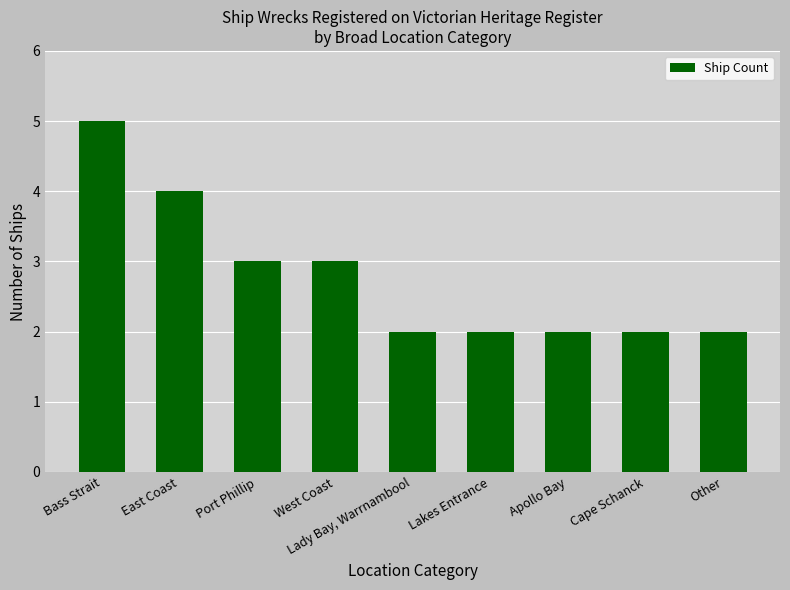

At which category does the chart reach its peak across all series?

Bass Strait